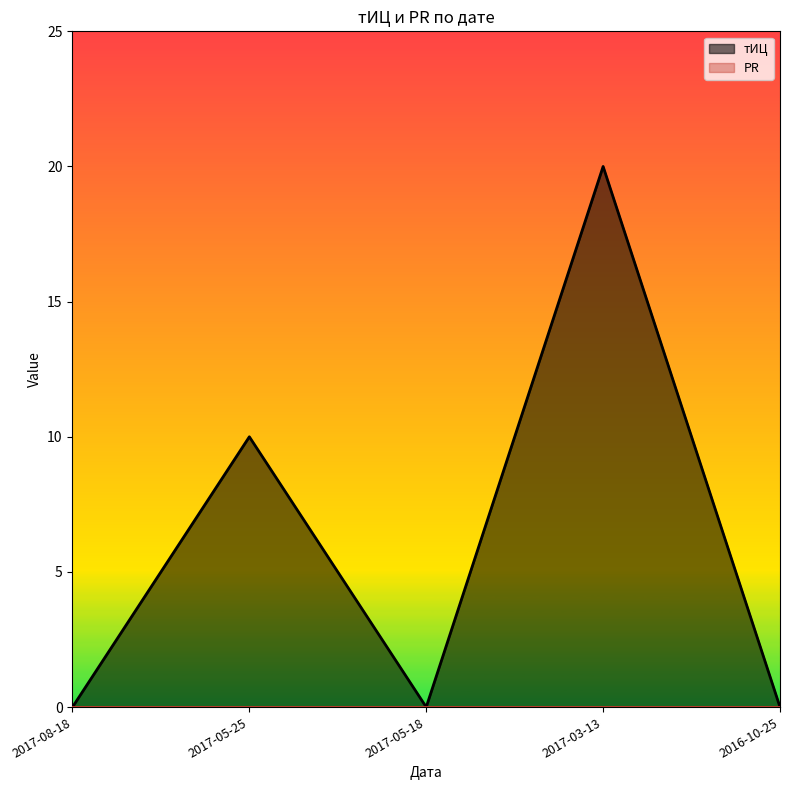

How many points are higher than both their immediate neighbors (excluding endpoints)?

2